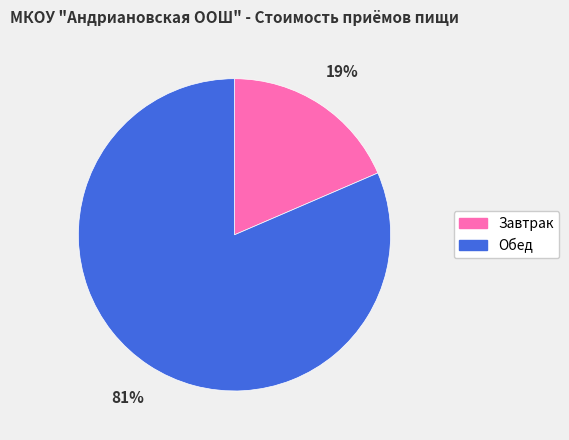

How many slices are in this pie chart?

2